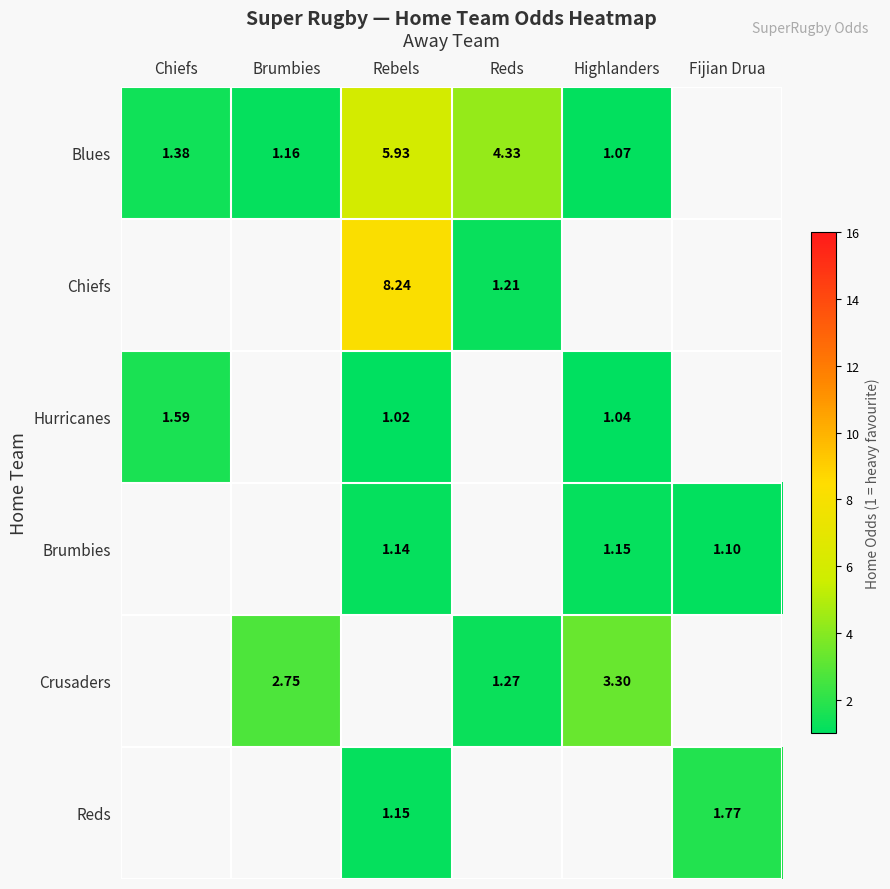

Is the value of Chiefs at Reds greater than the value of Blues at Chiefs?

No